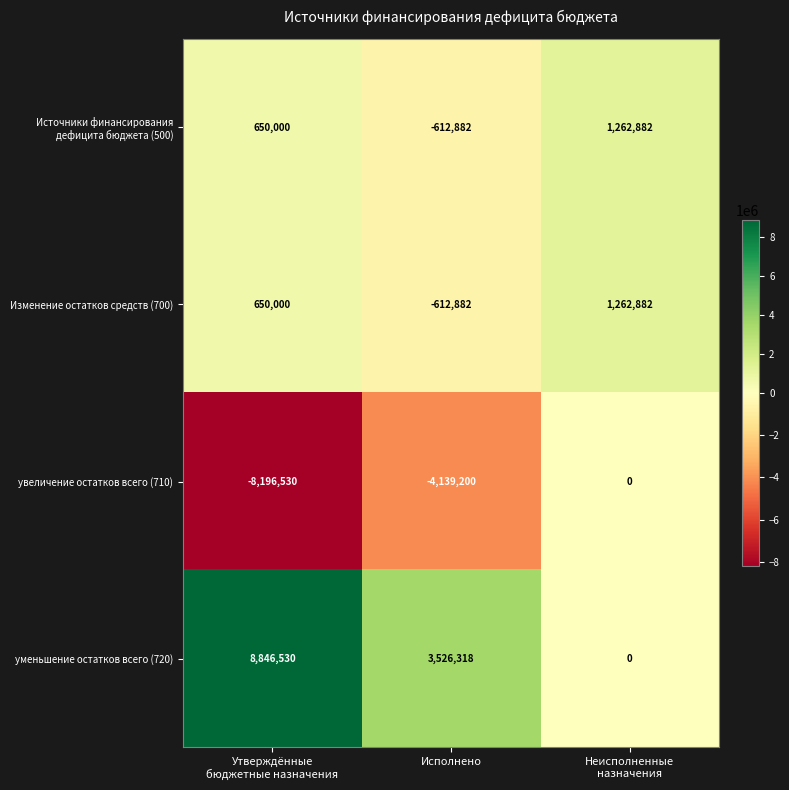

Count the Изменение остатков средств (700) values in the range -612882 to 1262882.

3